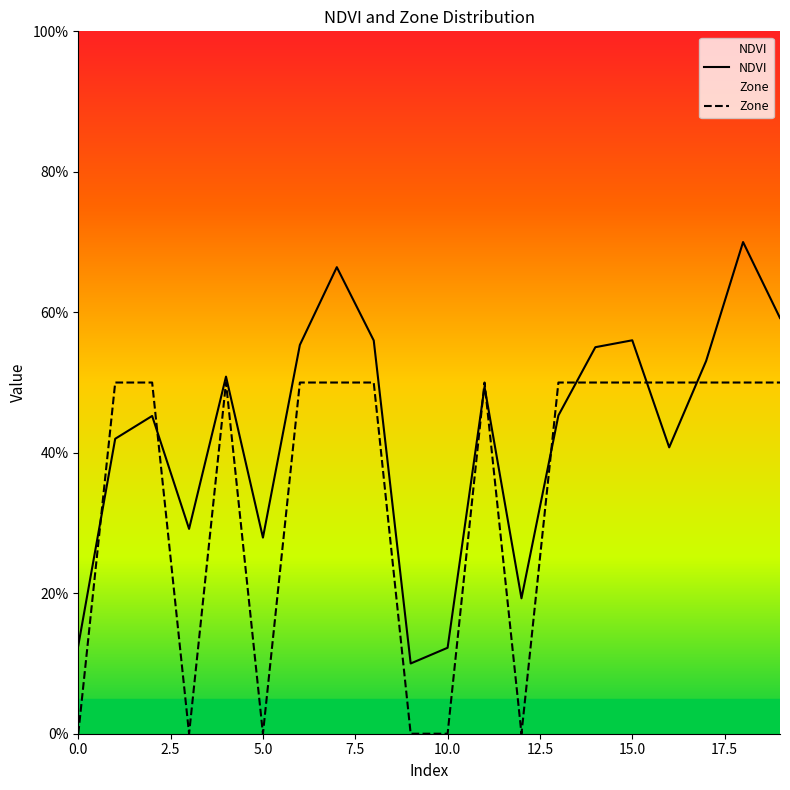

Which series changed the most between 0.0 and 17?

Zone